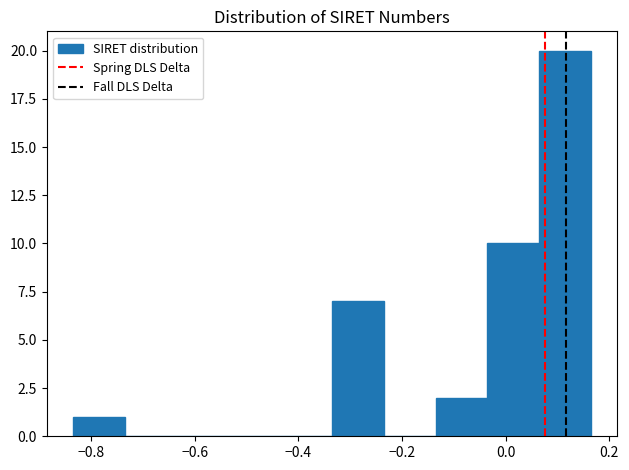

How tall is the bar that spans -0.34 to -0.24 on the x-axis? Neither the bar edges nor the heights are printed on the chart, so give them approximately, as read against the axes.

7